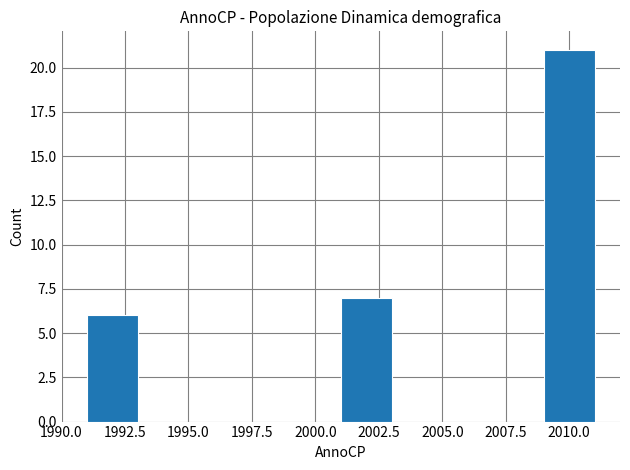

Reading left to right, list every bar in this chart as the range it spans on the x-axis followed by its height. The values are not printed on the chart, so give them approximately, as read against the axis.

1991 to 1993: 6
1993 to 1995: 0
1995 to 1997: 0
1997 to 1999: 0
1999 to 2001: 0
2001 to 2003: 7
2003 to 2005: 0
2005 to 2007: 0
2007 to 2009: 0
2009 to 2011: 21